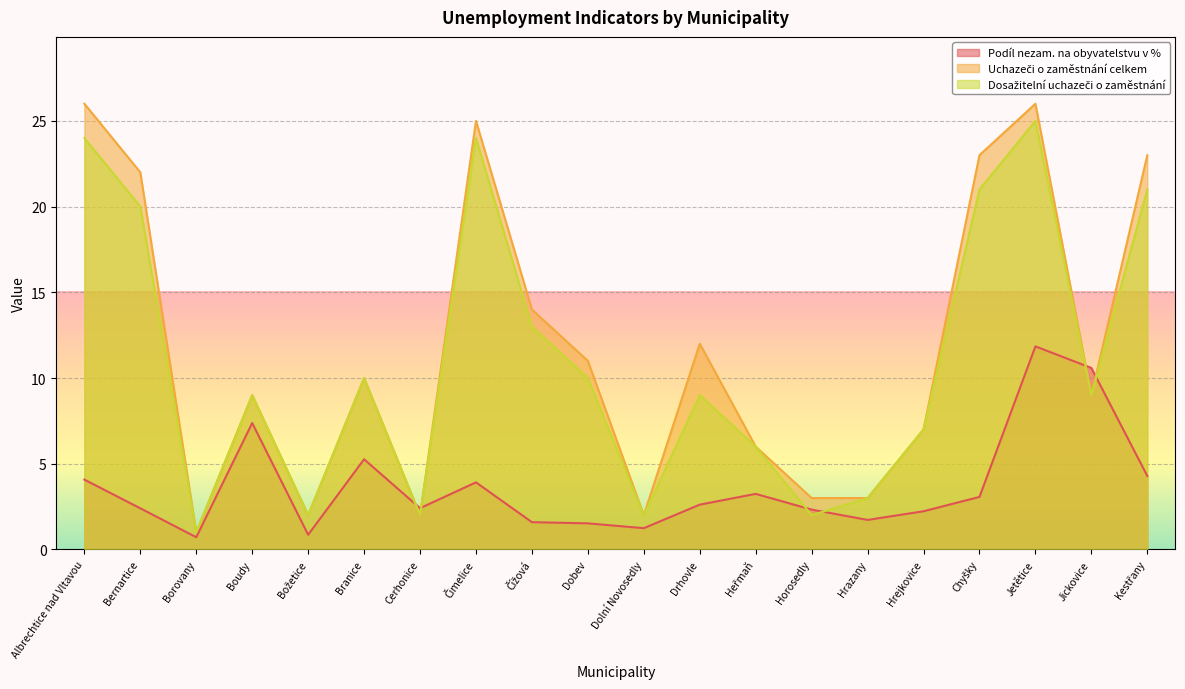

True or false: Dosažitelní uchazeči o zaměstnání and Uchazeči o zaměstnání celkem intersect in this chart.

False